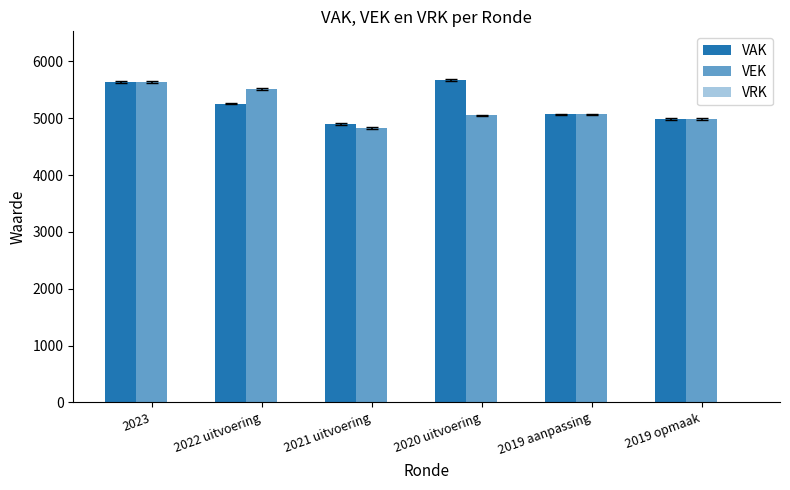

Is it true that VEK equals 5067 at 2019 aanpassing?

True